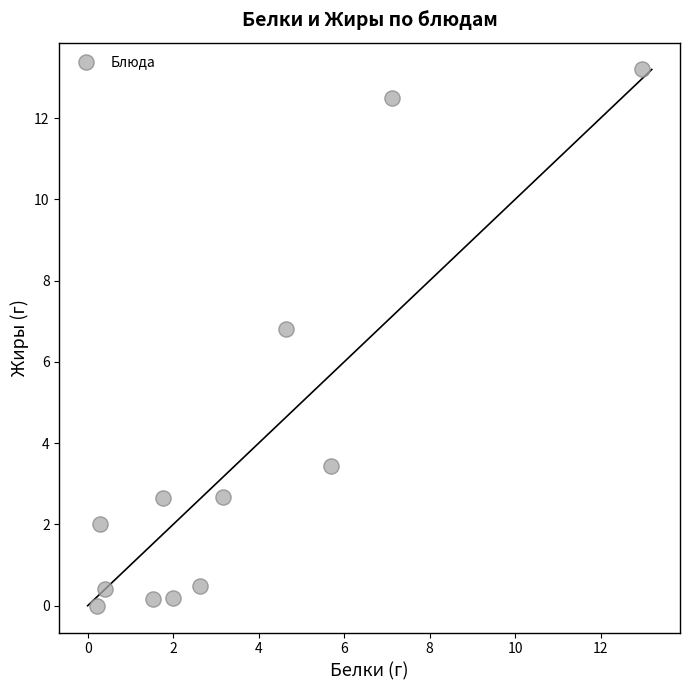

What Y value in the scatter plot is closest to 6?

6.8